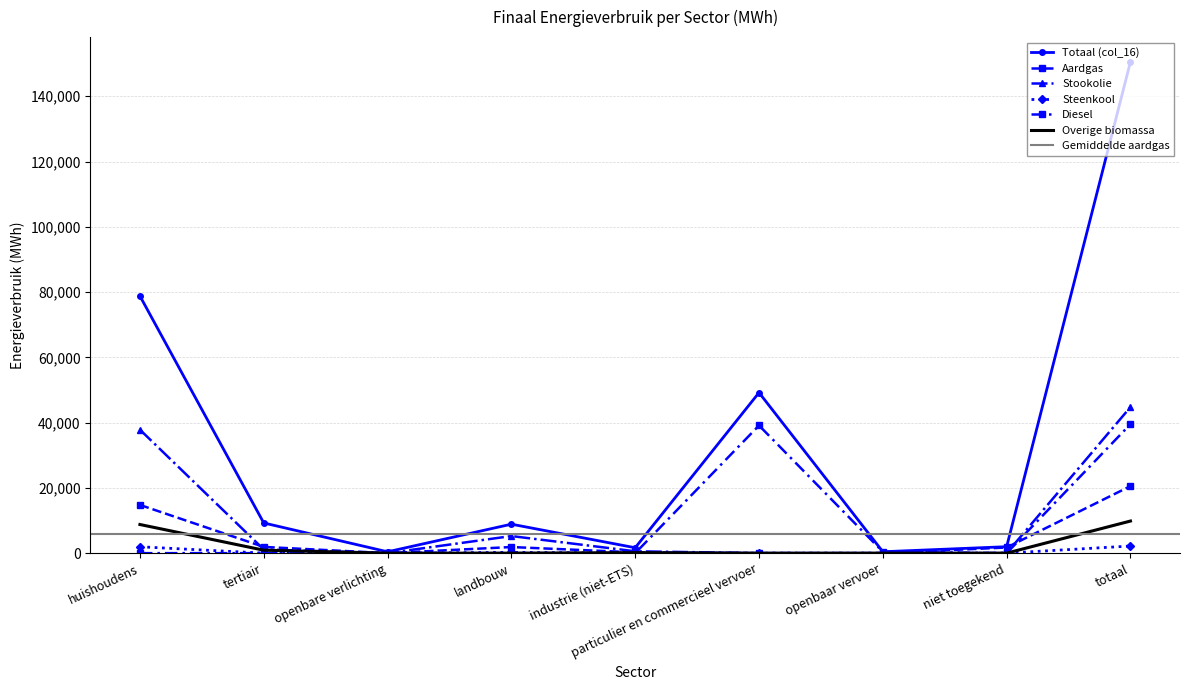

How many positive values does the Steenkool series have?

4